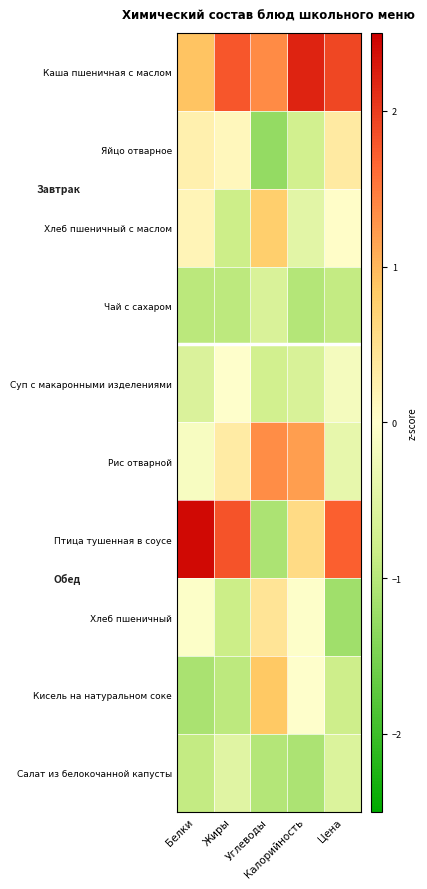

What is the maximum value shown in the chart?

2.4